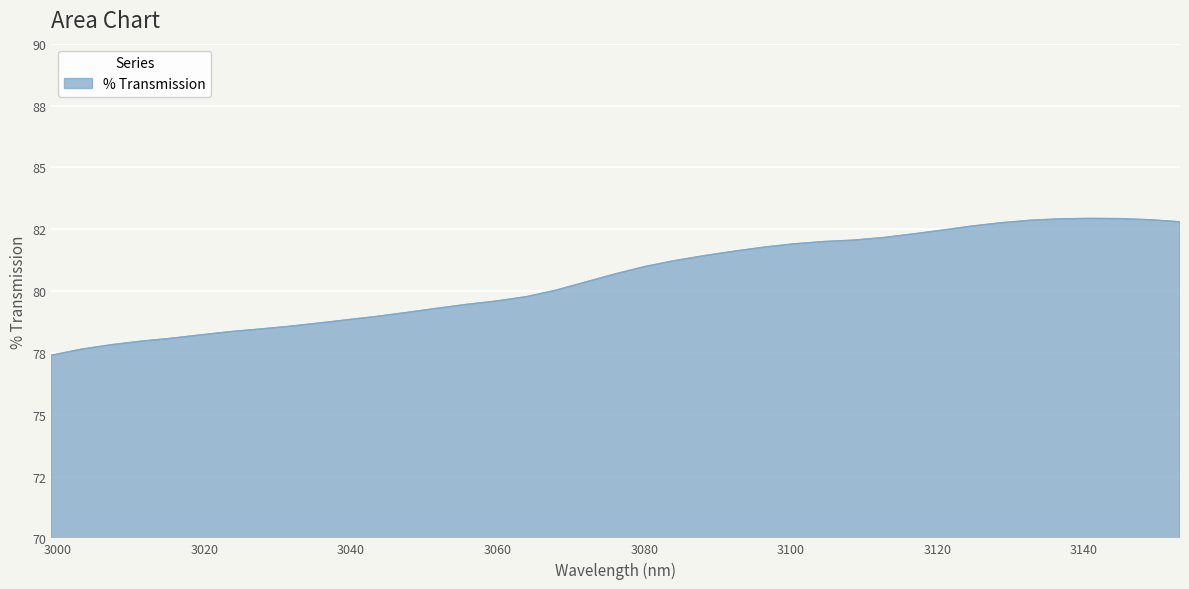

What is the label of the 30th point from the right?

3035.59